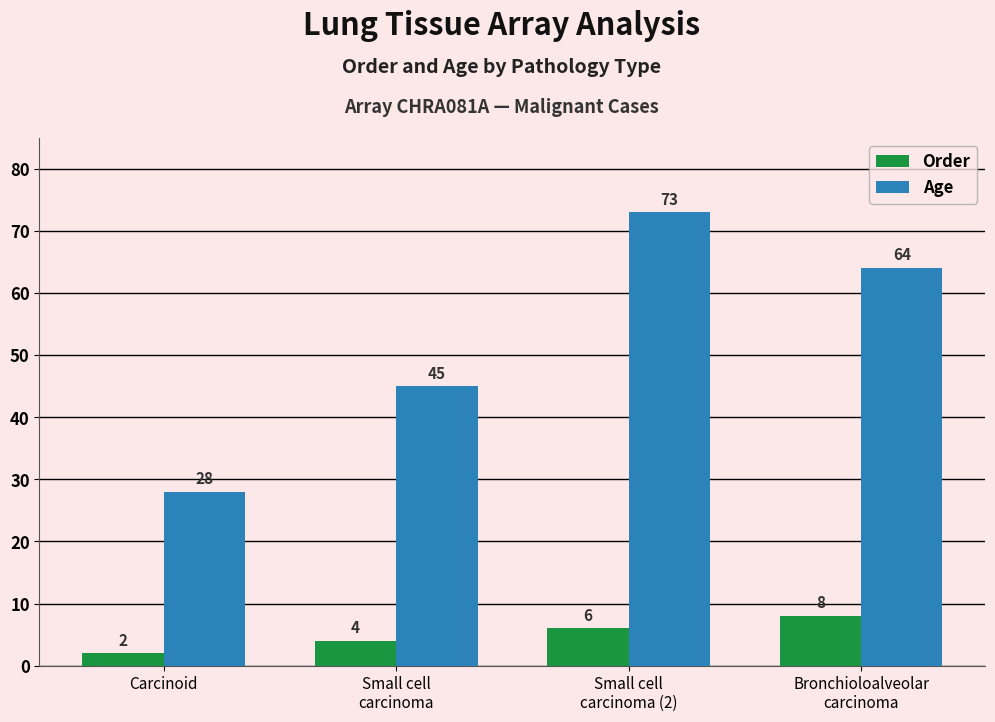

What is the total value across all series at Bronchioloalveolar
carcinoma?

72